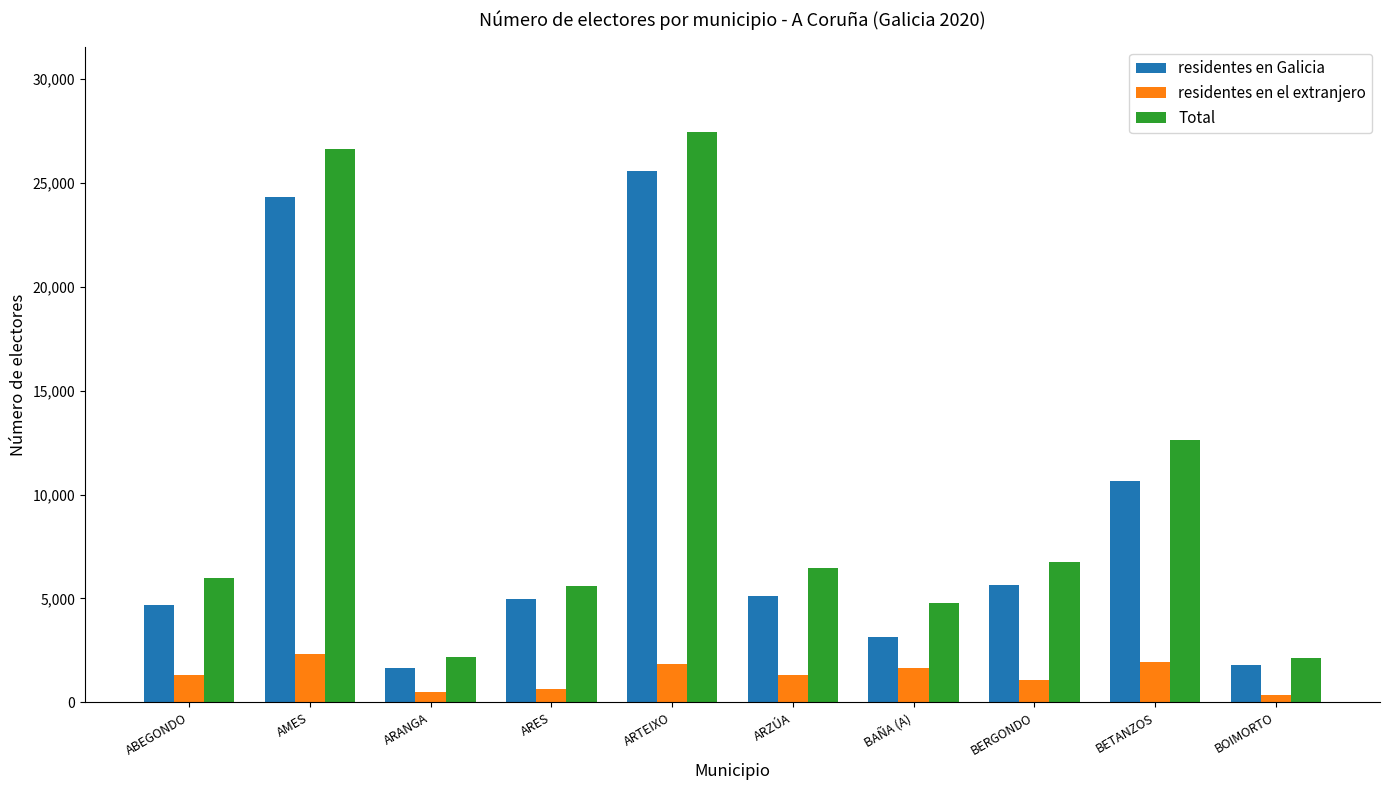

How many bars are there in each group?

3